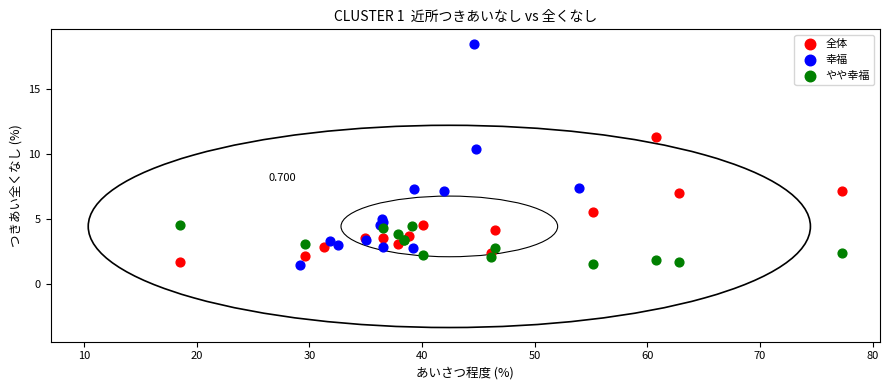

Which series has the largest Y range (max minus min)?

幸福